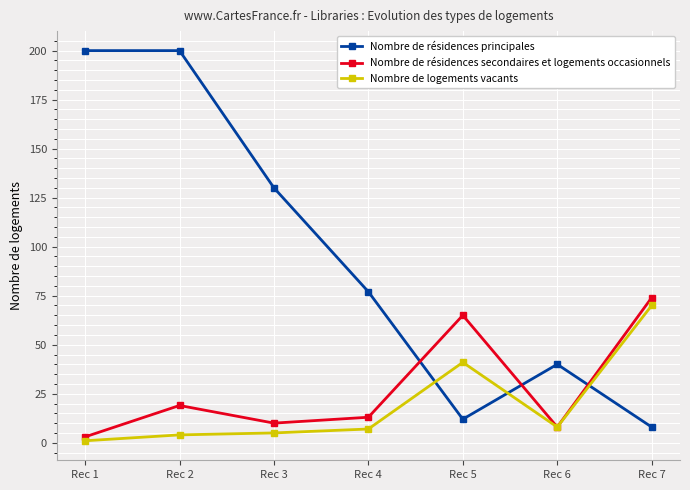

Rank the categories by Nombre de résidences secondaires et logements occasionnels value from highest to lowest.

Rec 7, Rec 5, Rec 2, Rec 4, Rec 3, Rec 6, Rec 1